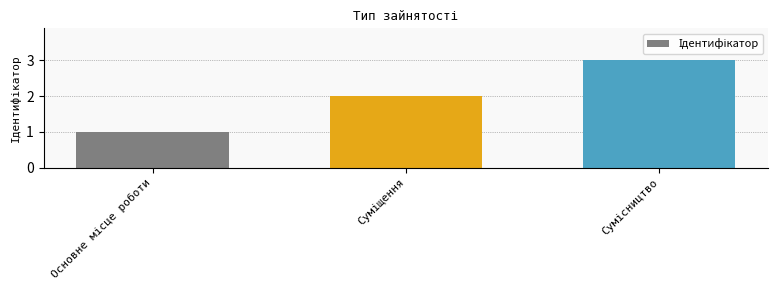

What is the greatest value displayed?

3